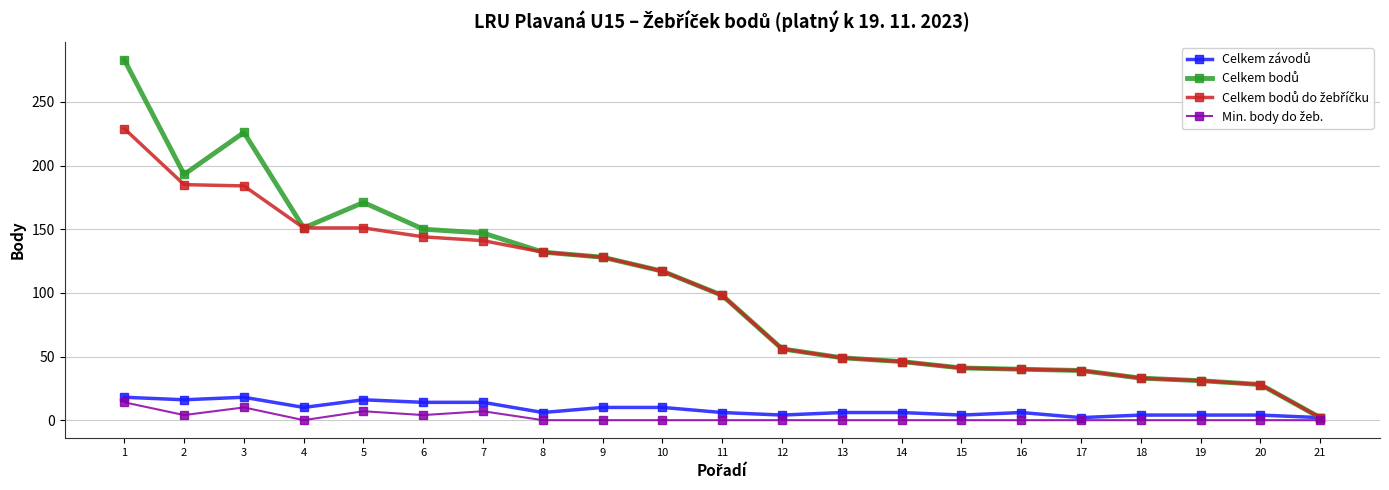

What is the maximum value shown in the chart?

283